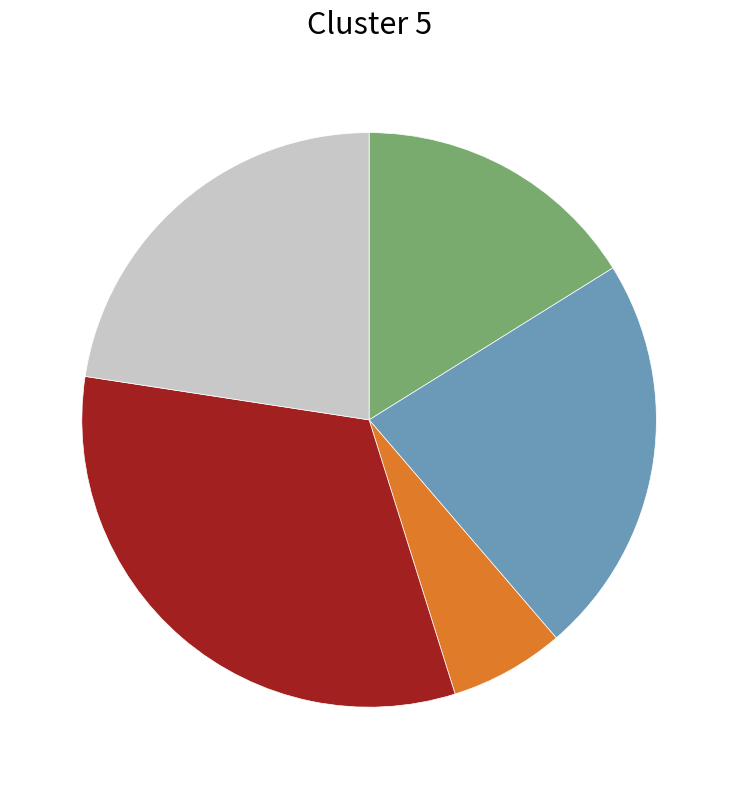

Is there a majority slice in this chart?

No